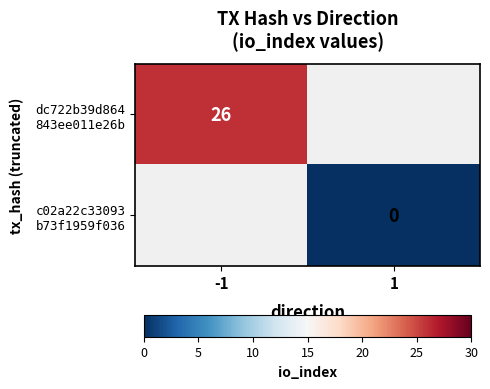

At which label does c02a22c33093 b73f1959f036 reach its minimum?

-1